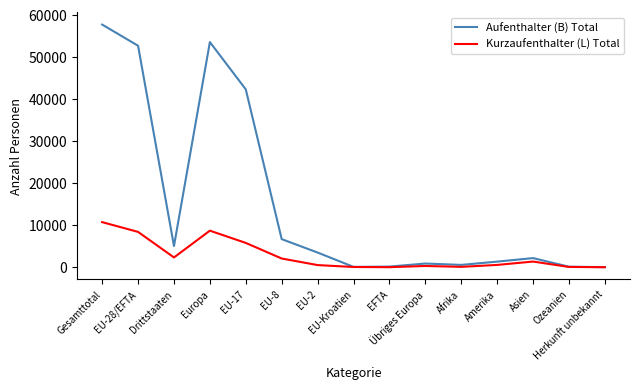

Which series has the widest spread of values?

Aufenthalter (B) Total